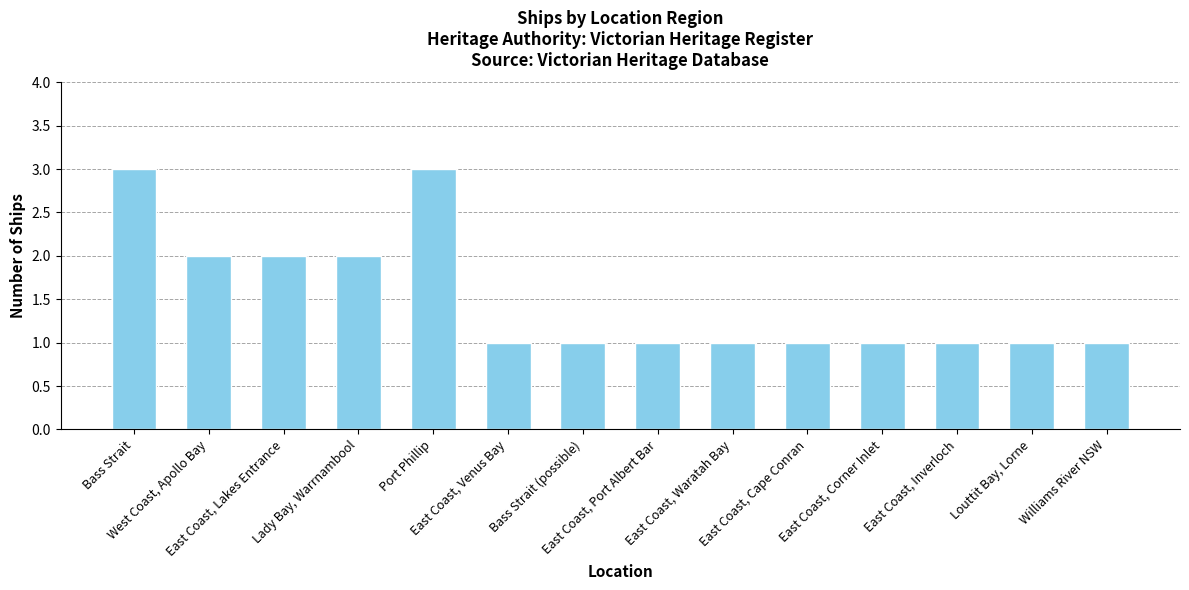

Reading left to right, extract all data points from this chart.

3	2	2	2	3	1	1	1	1	1	1	1	1	1